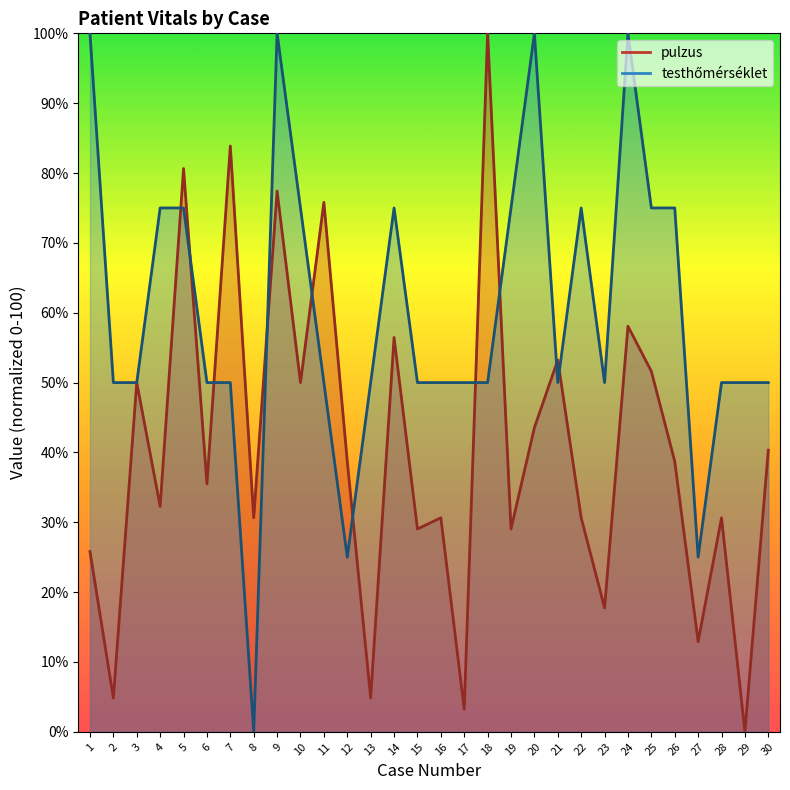

What is the difference between the maximum and minimum values in the pulzus series?

100.0